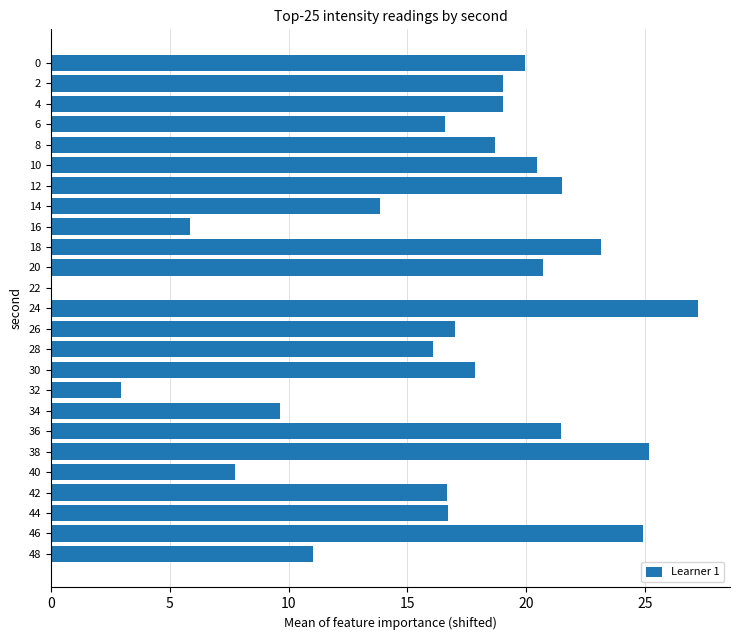

What is the sum of all values?

413.1